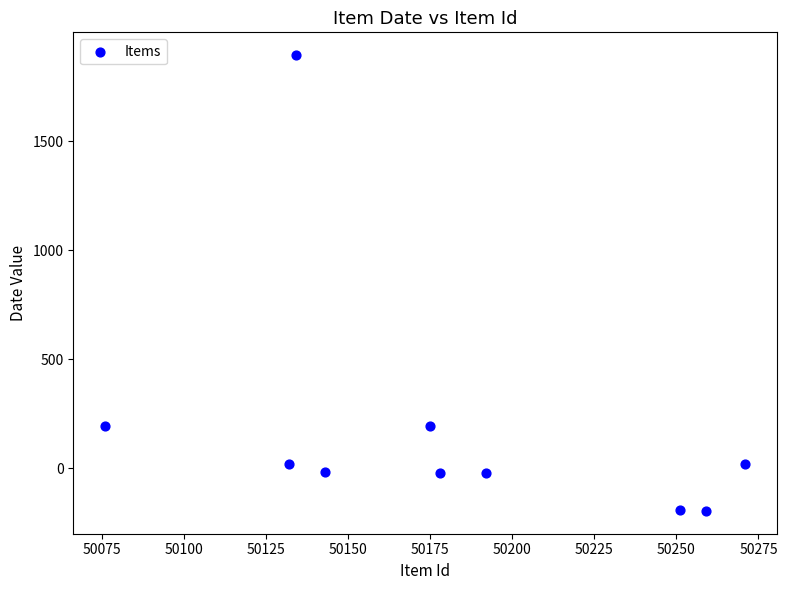

What is the range of X values (max minus min)?

195